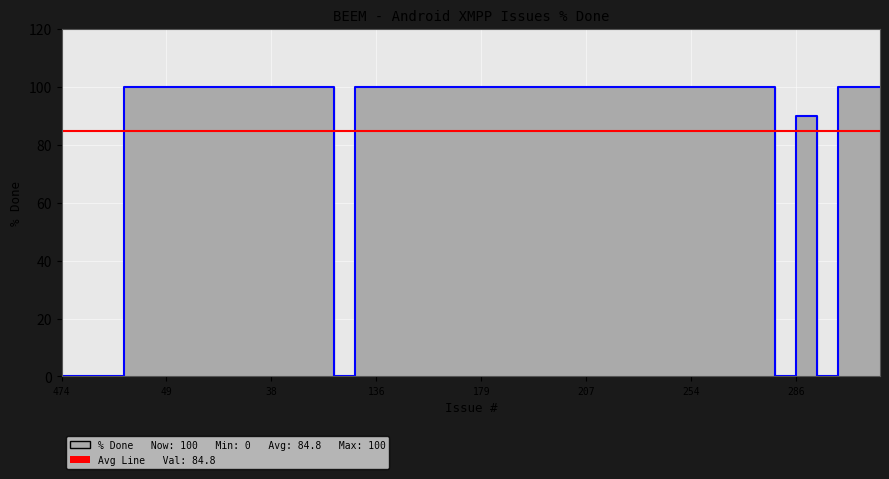

At which label is the value closest to 50?

286